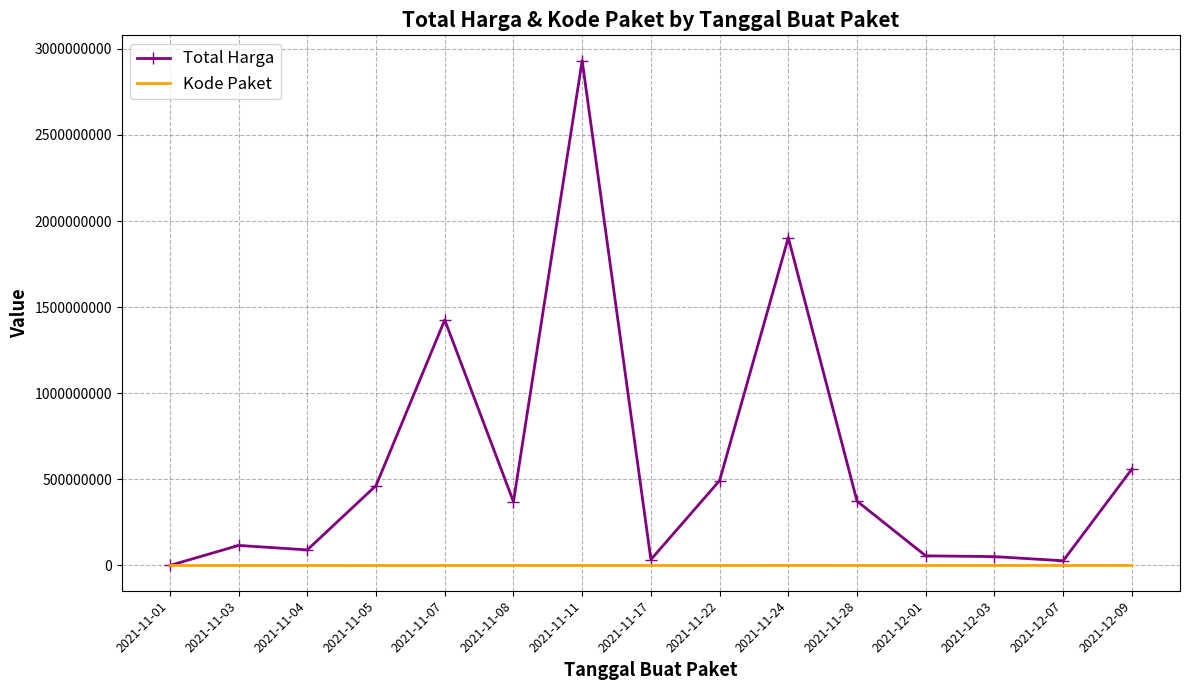

The value of Total Harga at 2021-11-07 is 644560888. True or false?

False